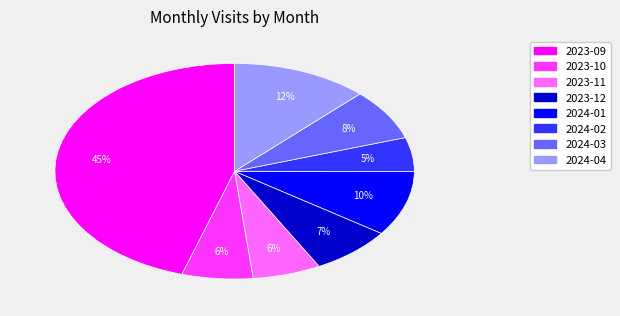

To the nearest percent, what is the combined percentage of 2024-01 and 2023-12?

17%